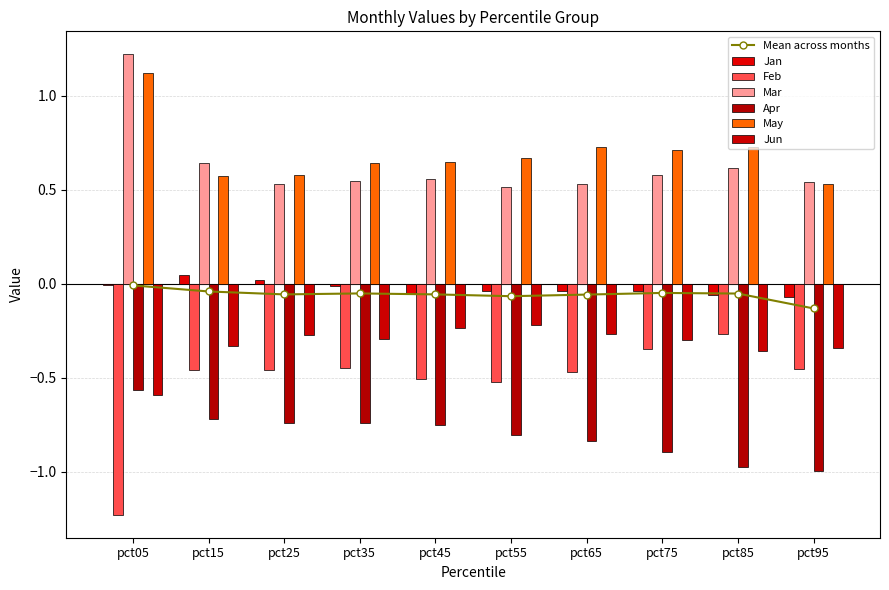

Reading left to right, transcribe all the data shown in this chart.

Jan: -0.0	0.0	0.0	-0.0	-0.0	-0.0	-0.0	-0.0	-0.1	-0.1
Feb: -1.2	-0.5	-0.5	-0.5	-0.5	-0.5	-0.5	-0.3	-0.3	-0.5
Mar: 1.2	0.6	0.5	0.5	0.6	0.5	0.5	0.6	0.6	0.5
Apr: -0.6	-0.7	-0.7	-0.7	-0.8	-0.8	-0.8	-0.9	-1.0	-1.0
May: 1.1	0.6	0.6	0.6	0.6	0.7	0.7	0.7	0.7	0.5
Jun: -0.6	-0.3	-0.3	-0.3	-0.2	-0.2	-0.3	-0.3	-0.4	-0.3